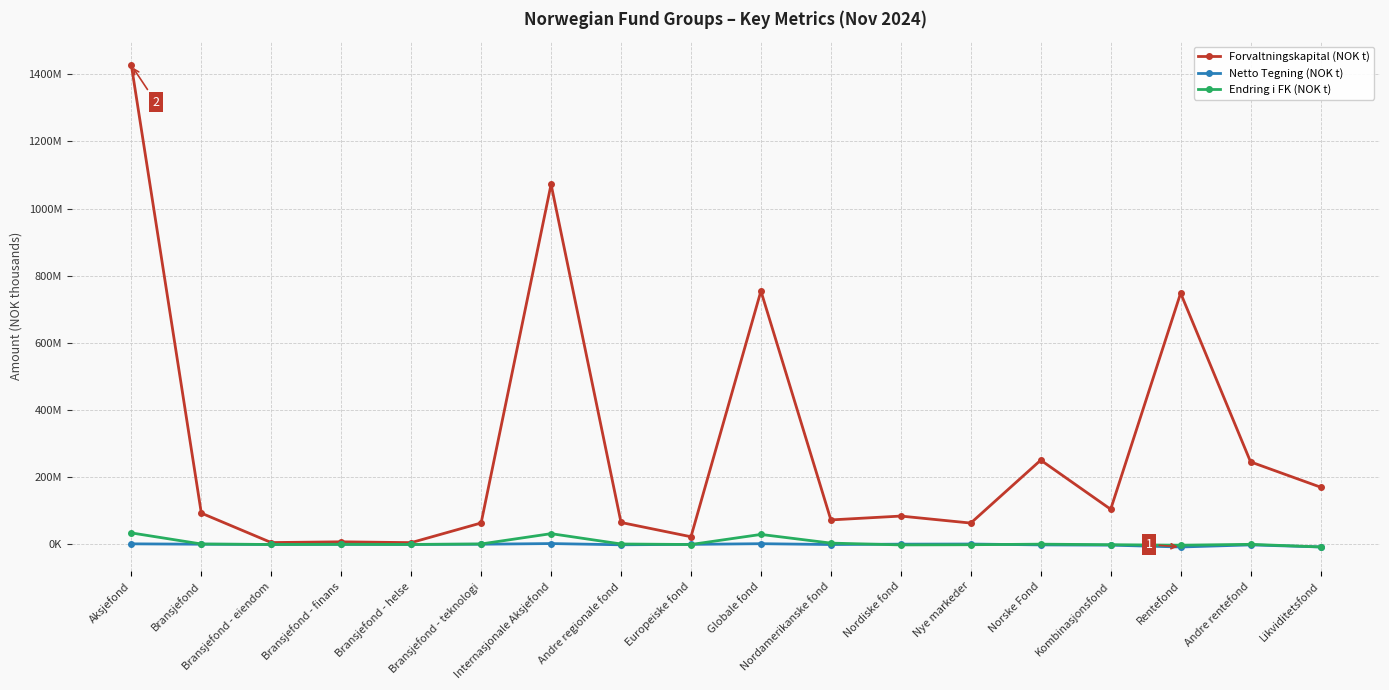

At Internasjonale Aksjefond, list the series in order from largest to smallest.

Forvaltningskapital (NOK t), Endring i FK (NOK t), Netto Tegning (NOK t)